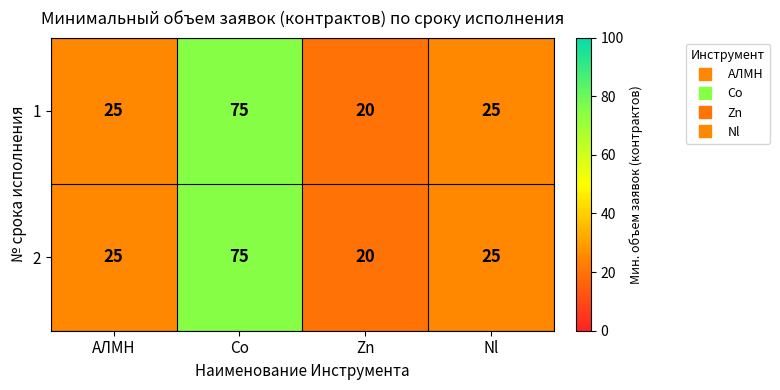

Reading left to right, list all the values displayed in this chart.

1: АЛМН=25	Co=75	Zn=20	Nl=25
2: АЛМН=25	Co=75	Zn=20	Nl=25